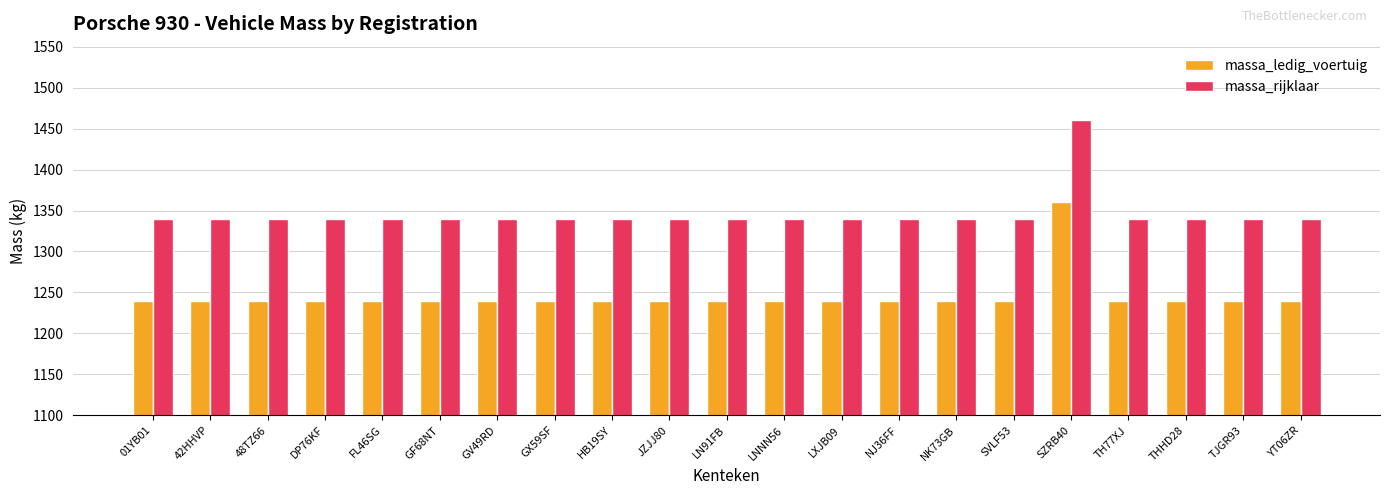

At how many categories does at least one series exceed 1364?

1